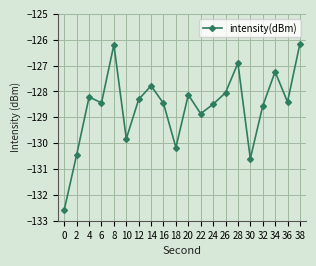

What is the smallest value displayed?

-132.6